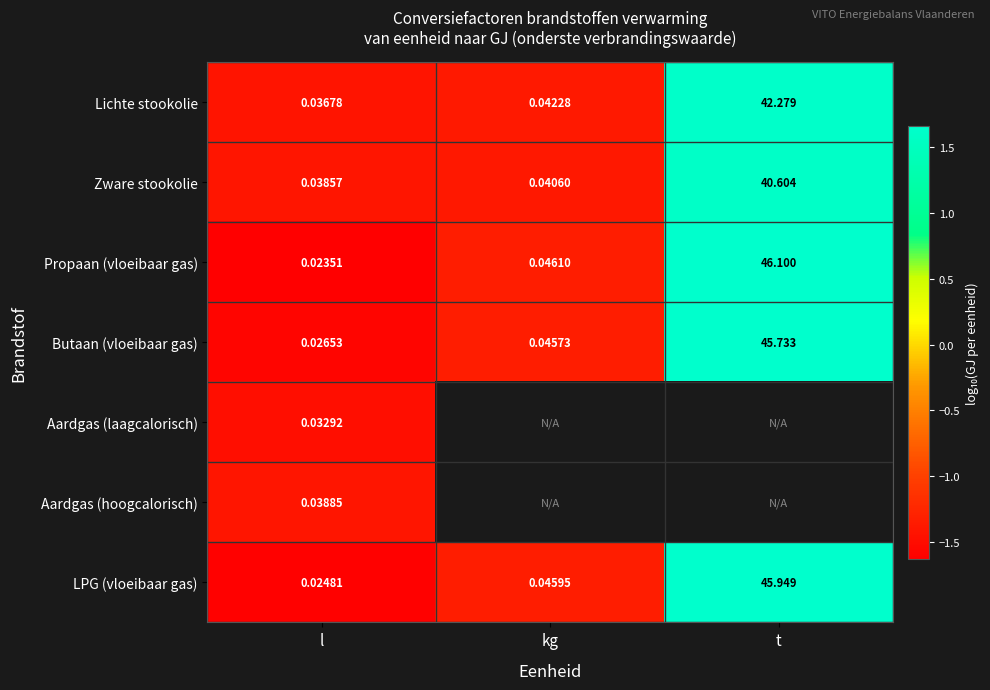

Where is Propaan (vloeibaar gas) nearest to the value 23?

kg